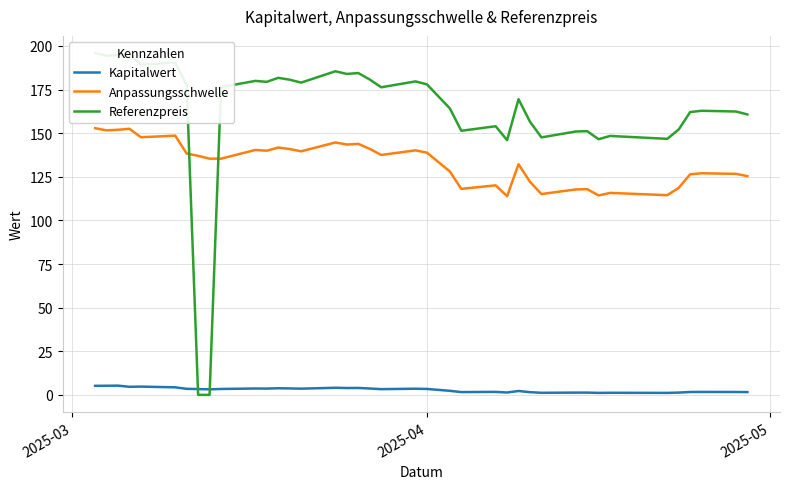

What is the minimum value for Anpassungsschwelle?

113.9